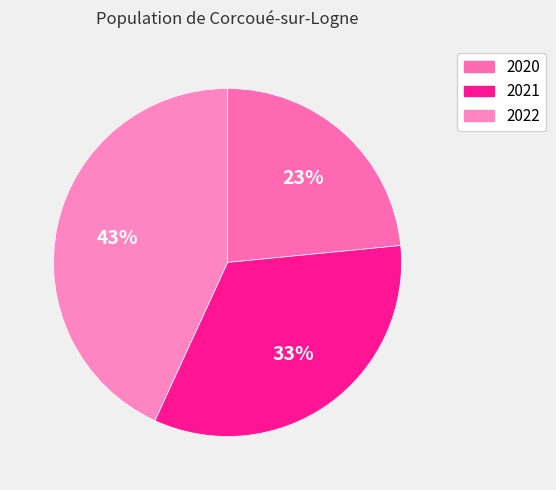

What is the ratio of the value at 2020 to the value at 2022?

0.5